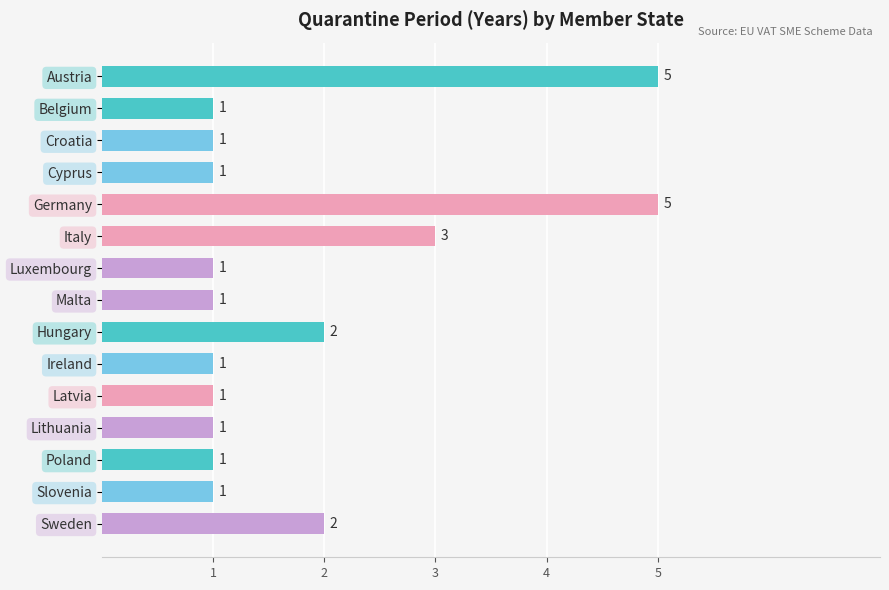

How many distinct data groups are displayed?

1